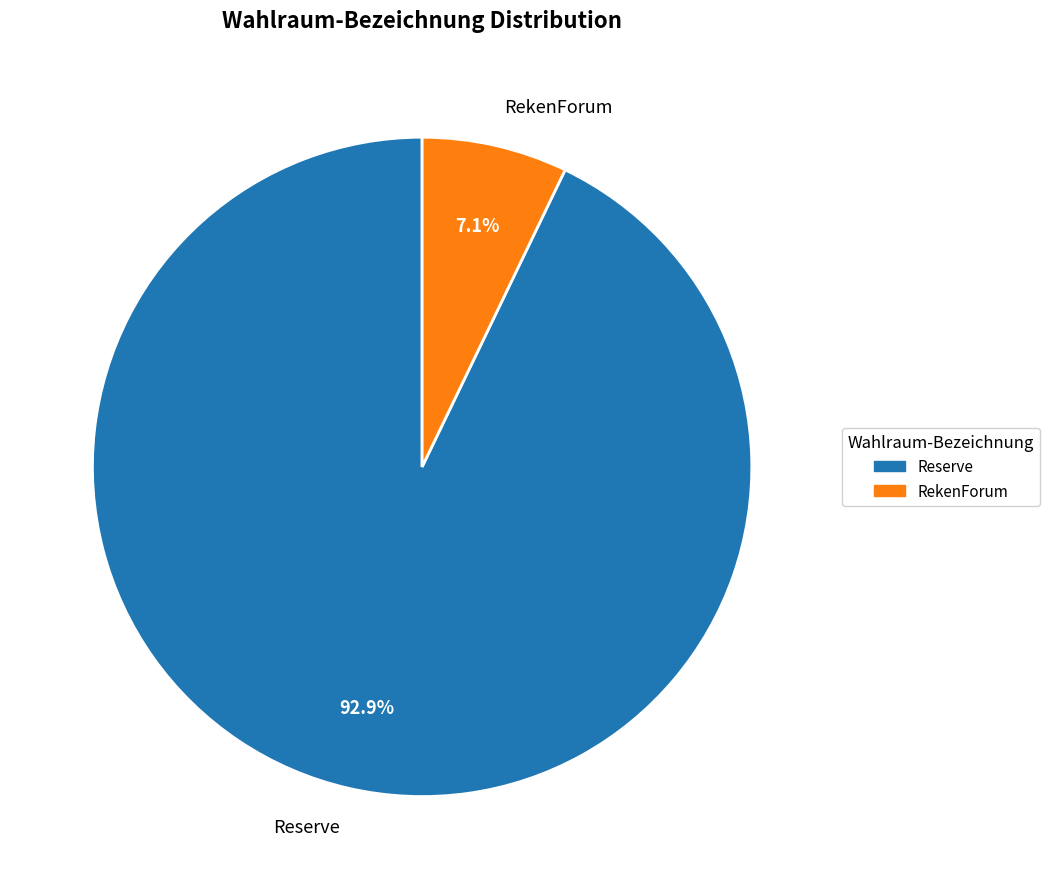

What percentage is the Reserve slice, to the nearest percent?

93%